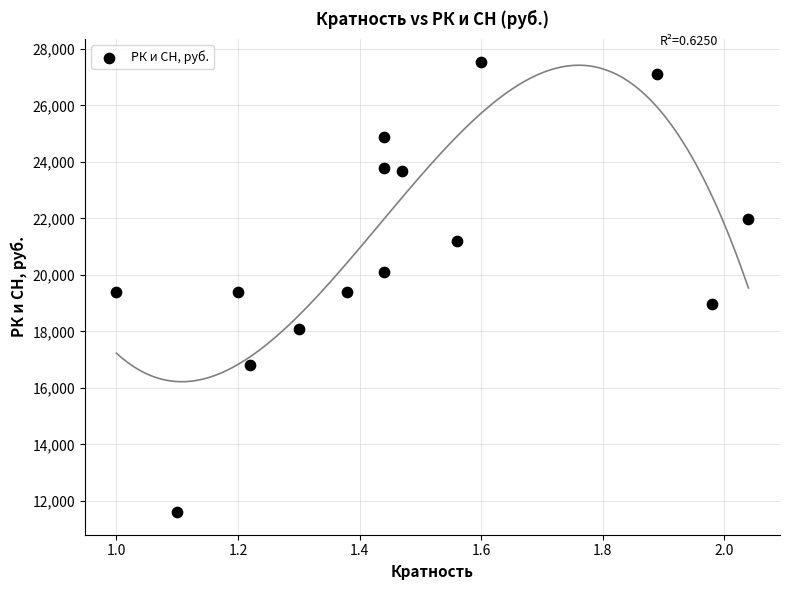

What is the range of X values (max minus min)?

1.0